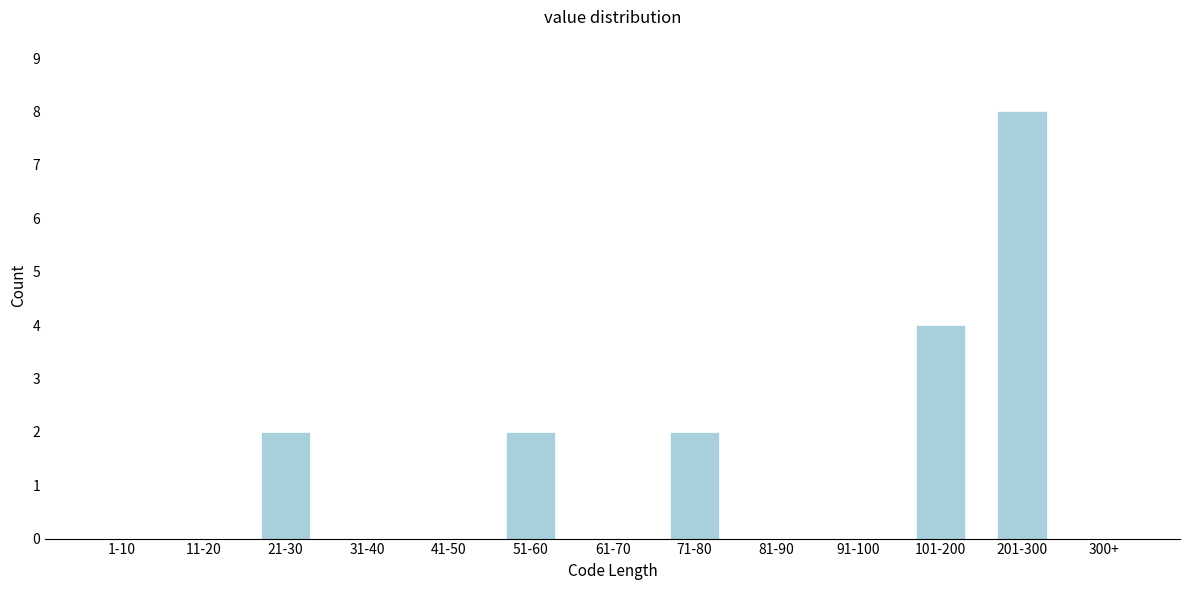

Reading left to right, extract all data points from this chart.

1-10=0	11-20=0	21-30=2	31-40=0	41-50=0	51-60=2	61-70=0	71-80=2	81-90=0	91-100=0	101-200=4	201-300=8	300+=0